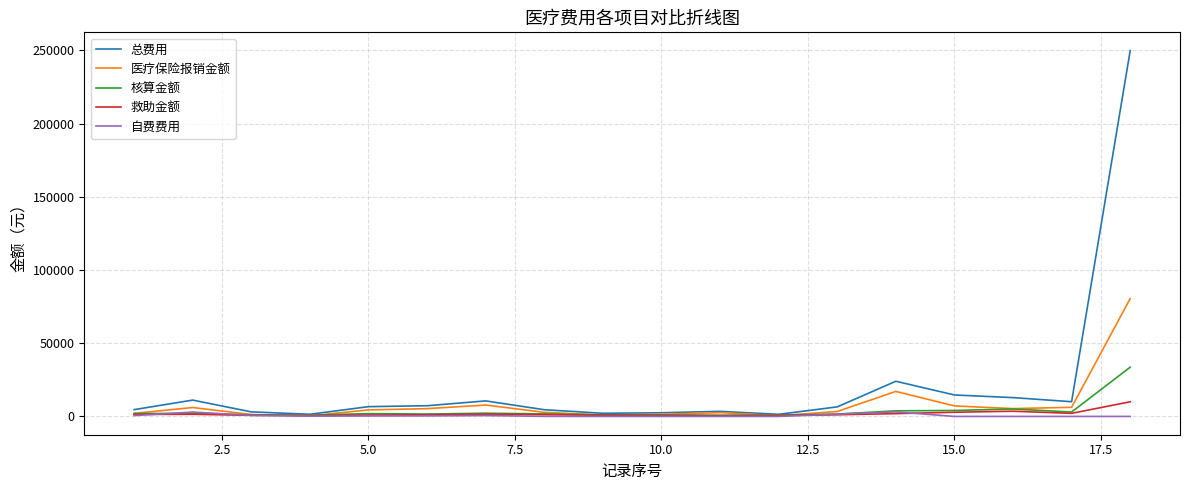

Which series has the largest range (max minus min)?

总费用